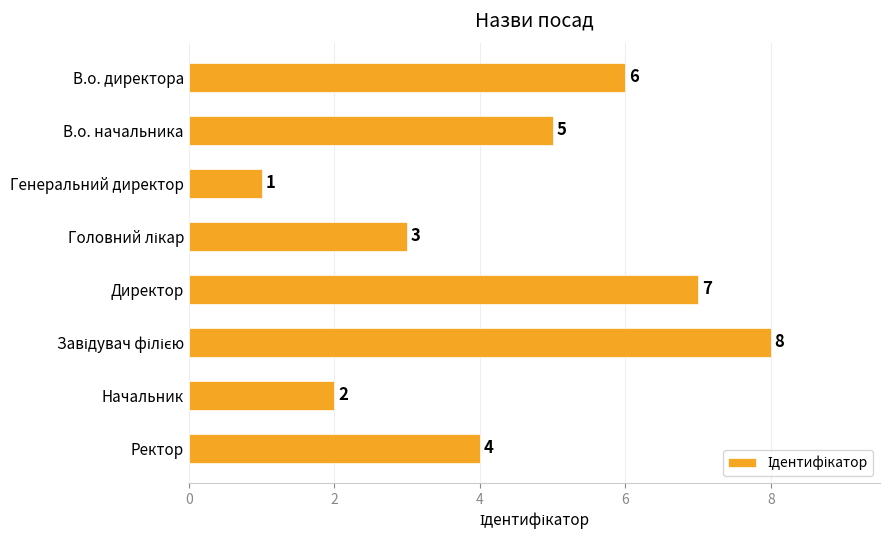

Which category has the lowest value across all series?

Генеральний директор